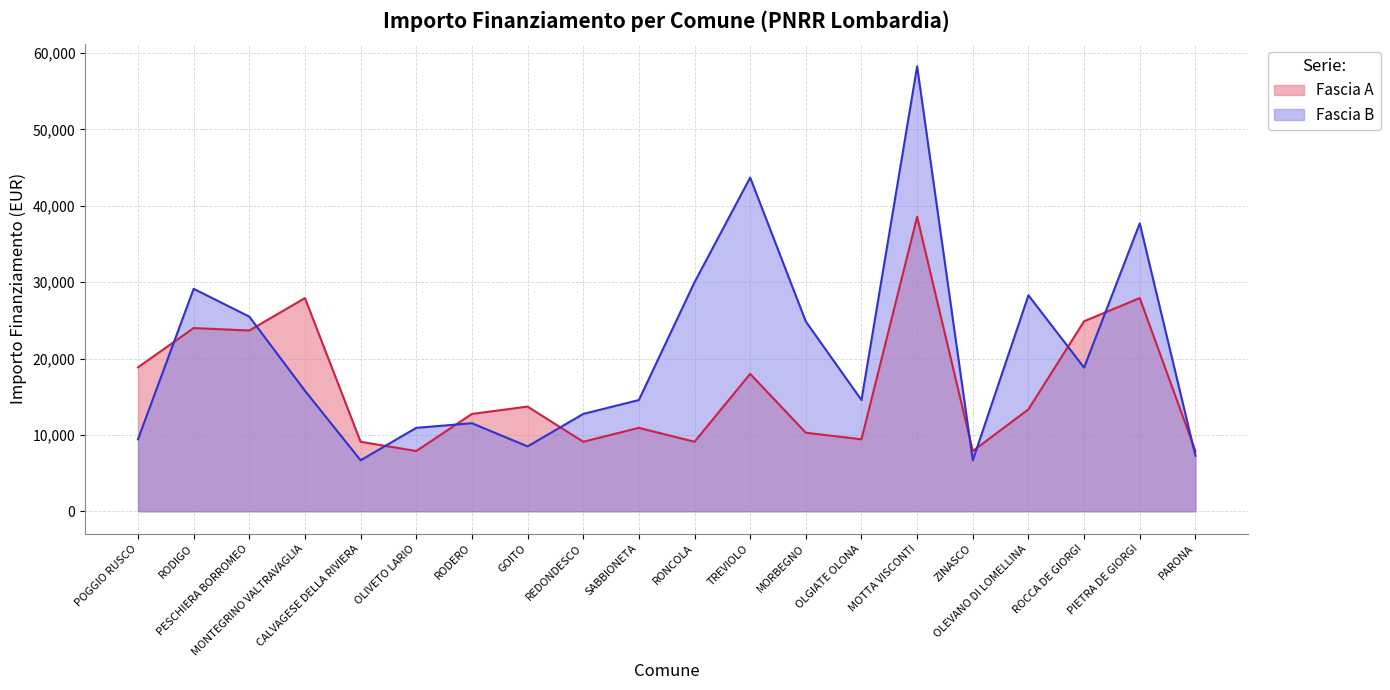

In Fascia B, how many points are higher than both neighbors (excluding endpoints)?

6